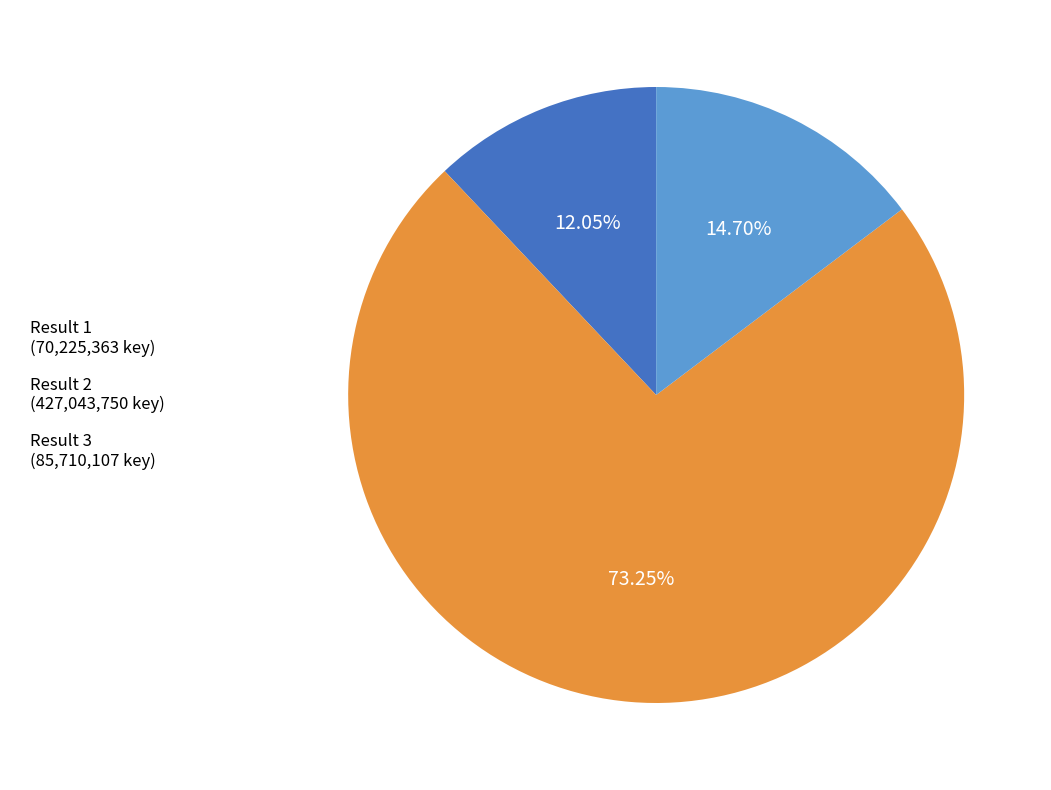

Which slice is the largest?

Result 2 (427,043,750 key)